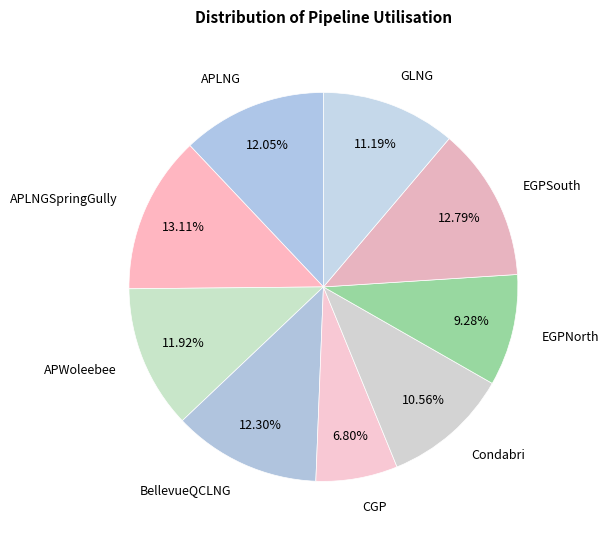

What is the largest slice in the pie chart?

APLNGSpringGully